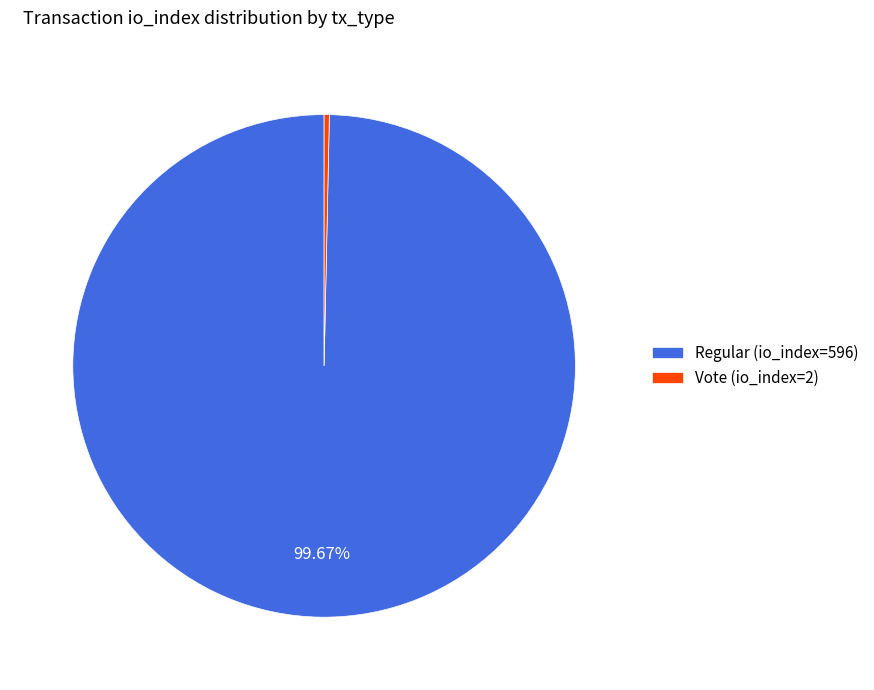

To the nearest percent, what is the difference between the largest and smallest slice percentages?

99%